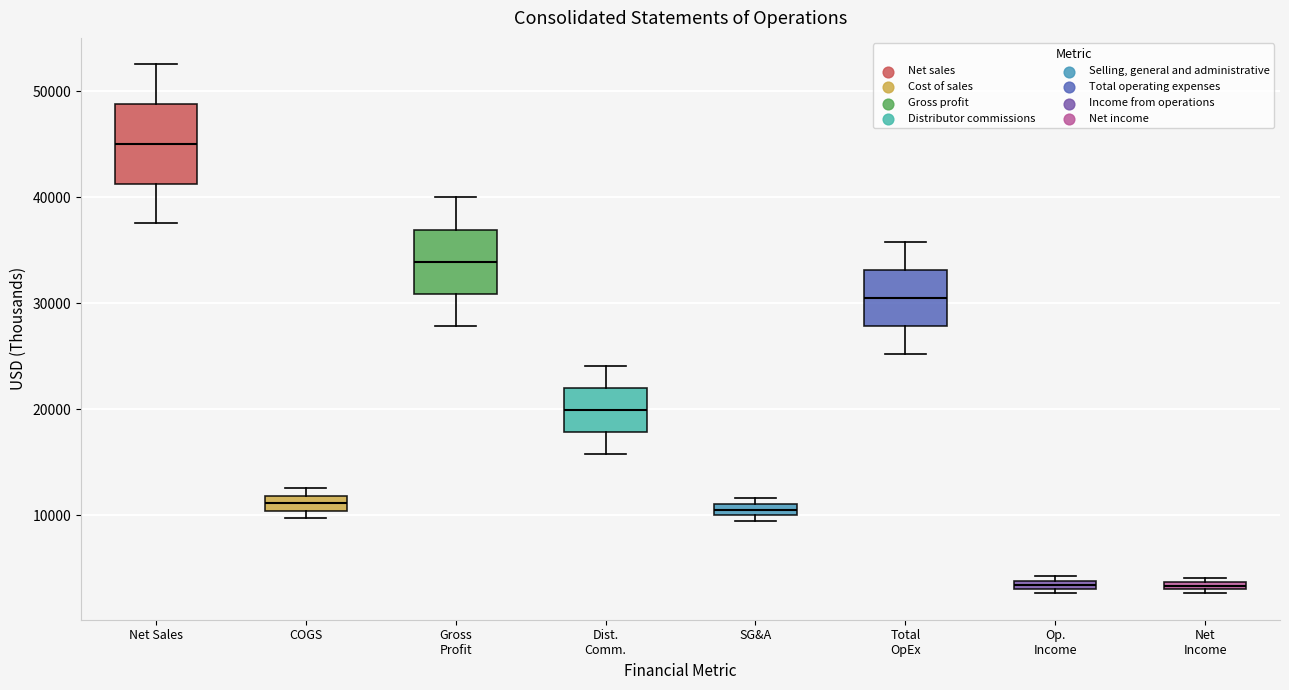

Where is the upper edge of the box for SG&A on the y-axis? The values are not printed on the chart, so give them approximately, as read against the axis.

11000